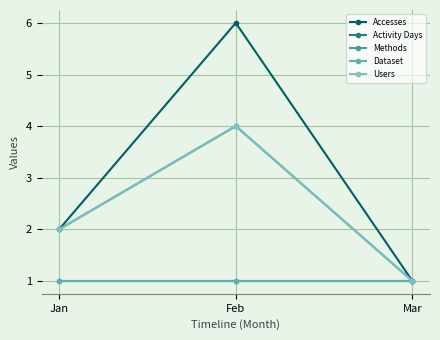

Which series has the largest total across all categories?

Accesses